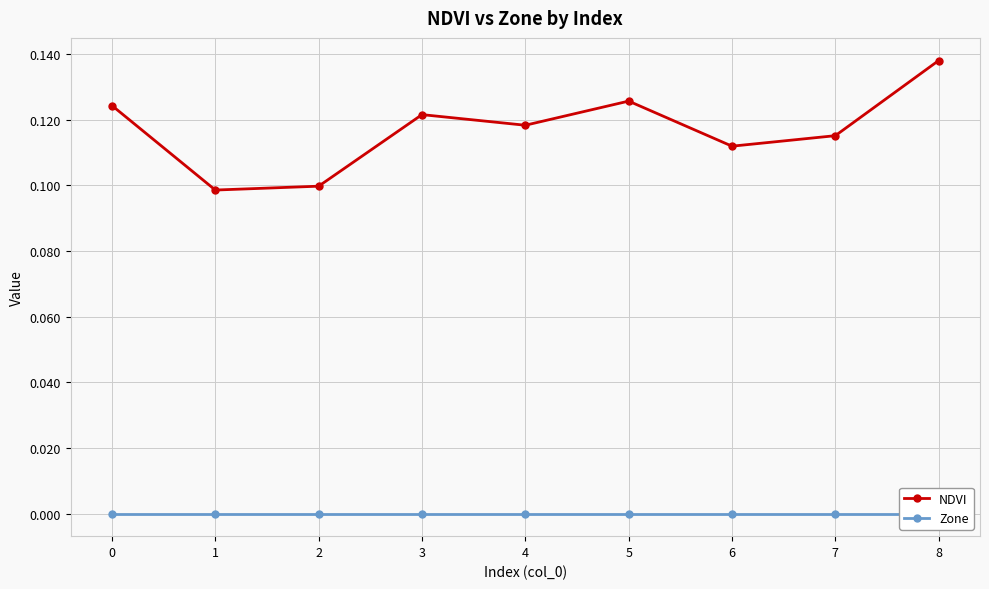

Which series has the largest total across all categories?

NDVI